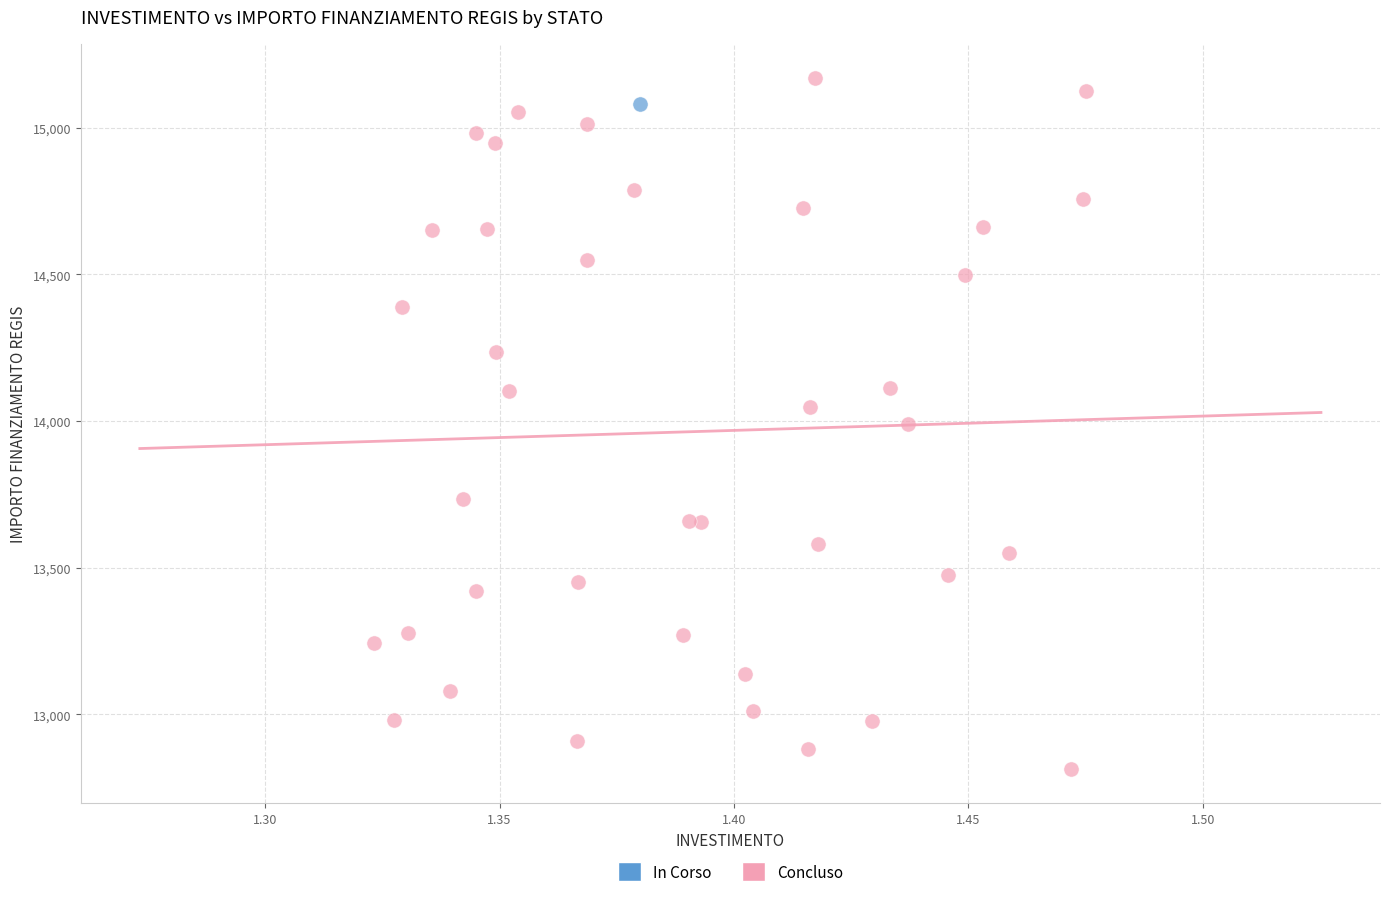

What are all the series names shown in the legend?

In Corso, Concluso